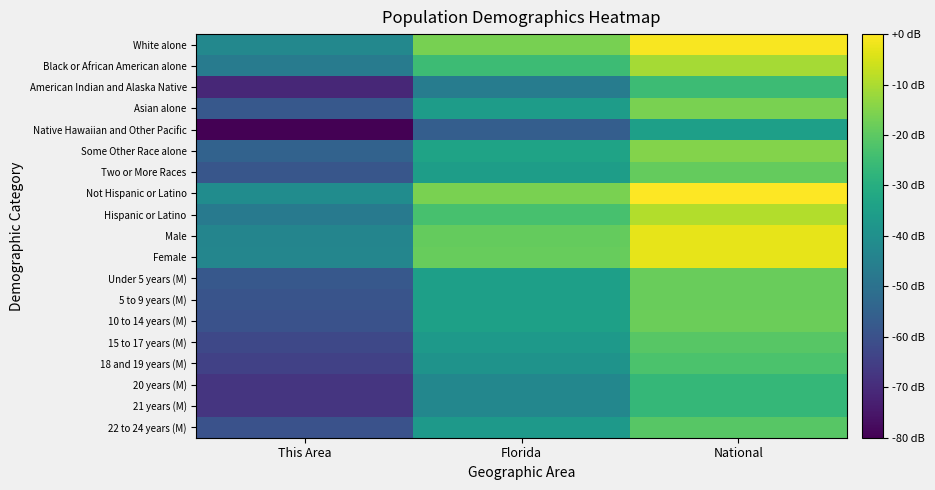

Reading left to right, what are all the values shown in this chart?

White alone: This Area=5.1	Florida=7.1	National=8.3
Black or African American alone: This Area=4.8	Florida=6.5	National=7.6
American Indian and Alaska Native: This Area=3.0	Florida=4.9	National=6.5
Asian alone: This Area=4.0	Florida=5.7	National=7.2
Native Hawaiian and Other Pacific: This Area=2.3	Florida=4.1	National=5.7
Some Other Race alone: This Area=4.2	Florida=5.8	National=7.3
Two or More Races: This Area=3.9	Florida=5.7	National=7.0
Not Hispanic or Latino: This Area=5.2	Florida=7.2	National=8.4
Hispanic or Latino: This Area=4.8	Florida=6.6	National=7.7
Male: This Area=5.1	Florida=7.0	National=8.2
Female: This Area=5.1	Florida=7.0	National=8.2
Under 5 years (M): This Area=3.9	Florida=5.7	National=7.0
5 to 9 years (M): This Area=3.9	Florida=5.7	National=7.0
10 to 14 years (M): This Area=3.8	Florida=5.8	National=7.0
15 to 17 years (M): This Area=3.6	Florida=5.6	National=6.8
18 and 19 years (M): This Area=3.5	Florida=5.4	National=6.7
20 years (M): This Area=3.2	Florida=5.1	National=6.4
21 years (M): This Area=3.2	Florida=5.1	National=6.3
22 to 24 years (M): This Area=3.8	Florida=5.6	National=6.8